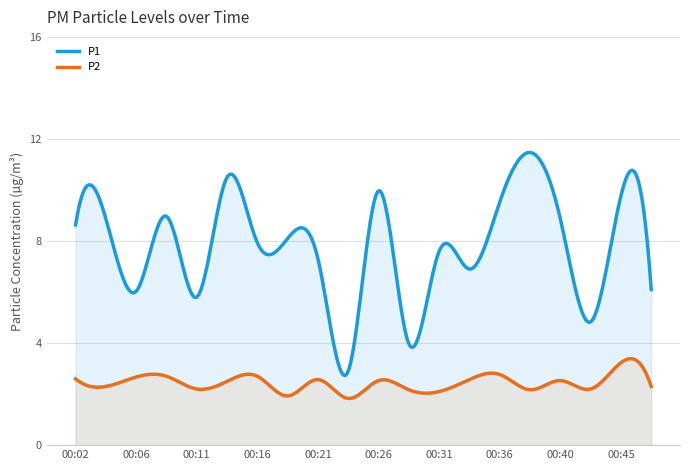

What is the value of the P1 point at the 3rd from the left?

6.0